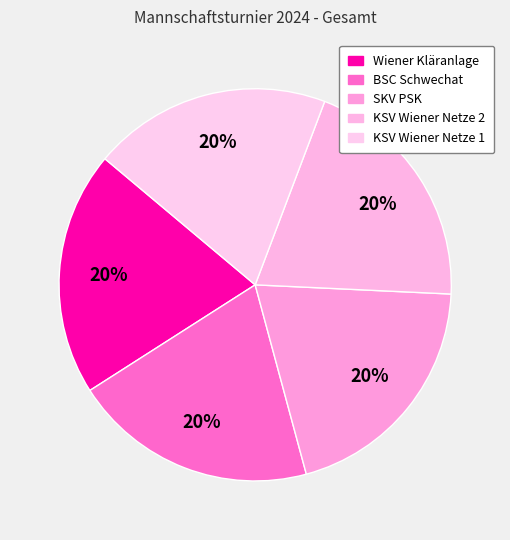

What percentage is the KSV Wiener Netze 1 slice, to the nearest percent?

20%